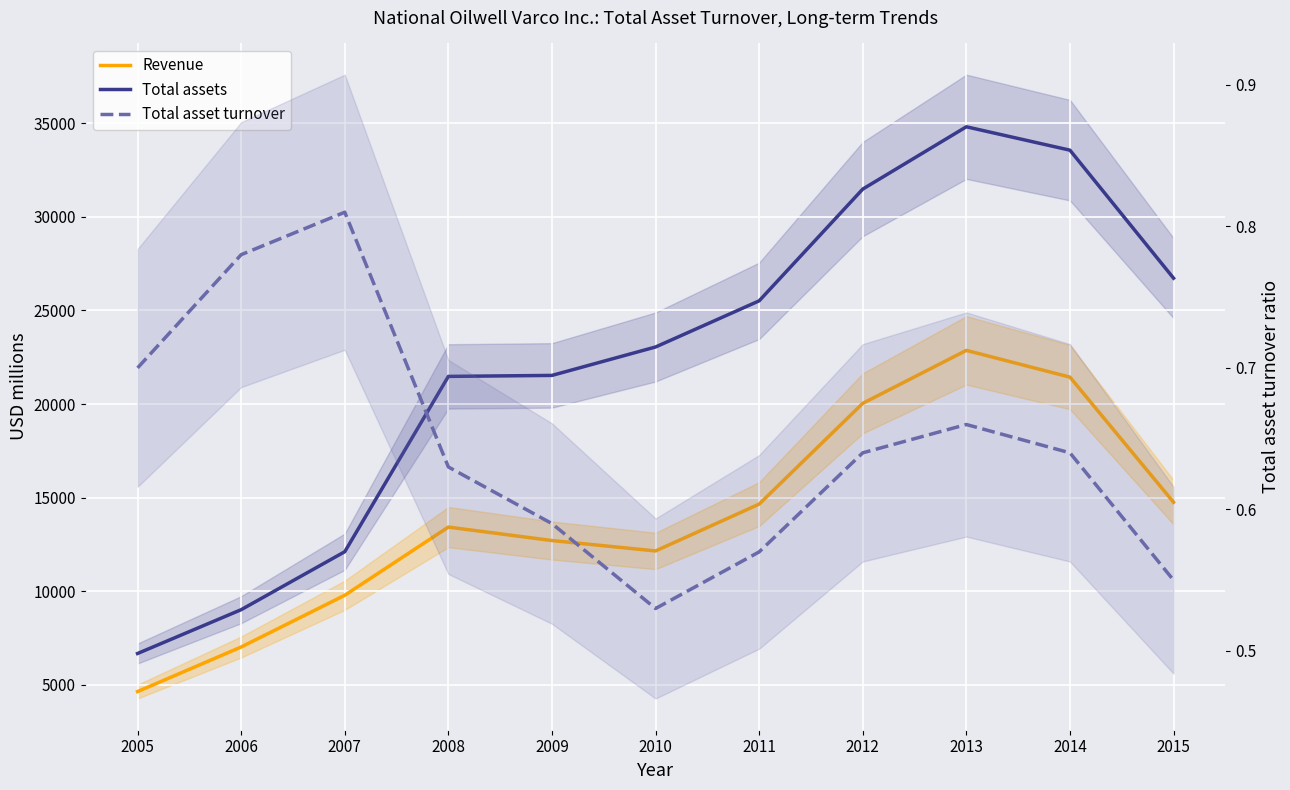

What is the maximum value for Total asset turnover?

0.8